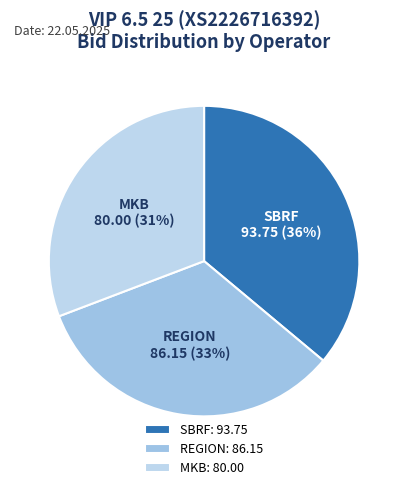

Which slice is the largest?

SBRF